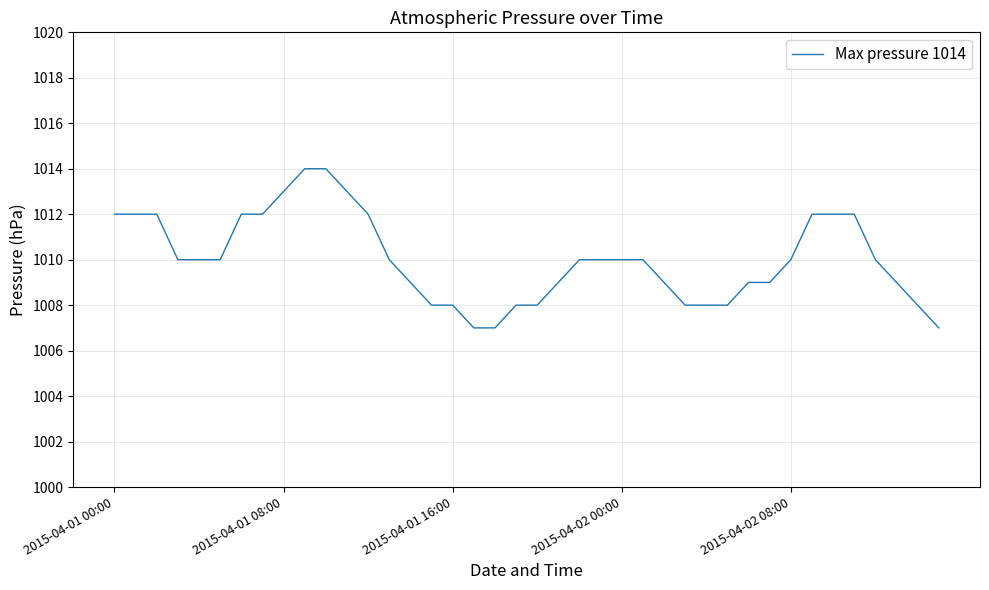

What is the greatest value displayed?

1014